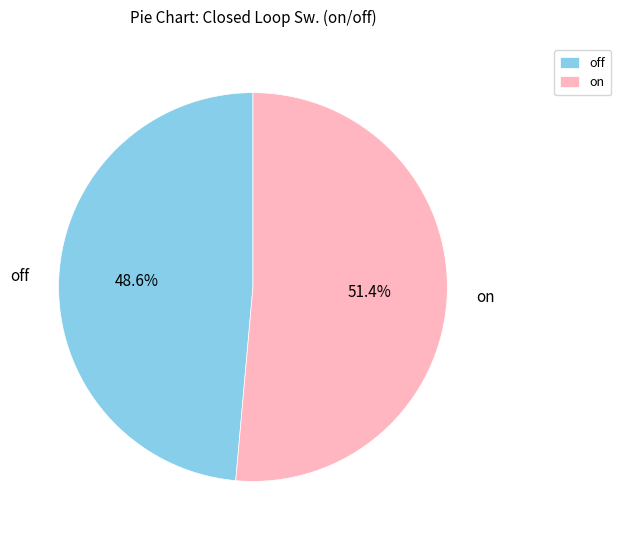

Between on and off, which is larger?

on